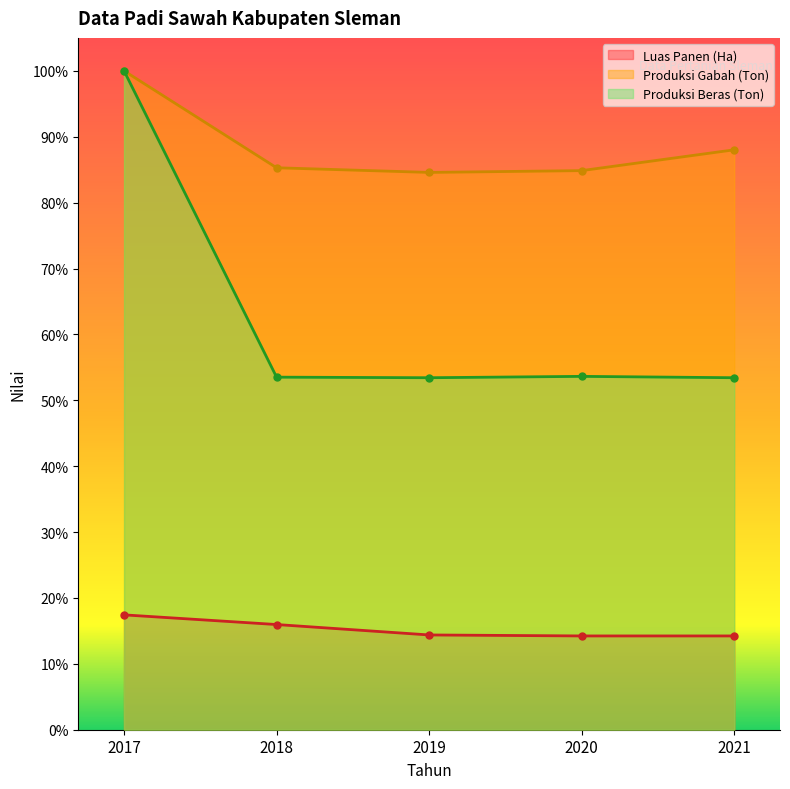

Reading left to right, list all the values displayed in this chart.

Luas Panen (Ha): 0.2	0.2	0.1	0.1	0.1
Produksi Gabah (Ton): 1.0	0.9	0.8	0.8	0.9
Produksi Beras (Ton): 1.0	0.5	0.5	0.5	0.5